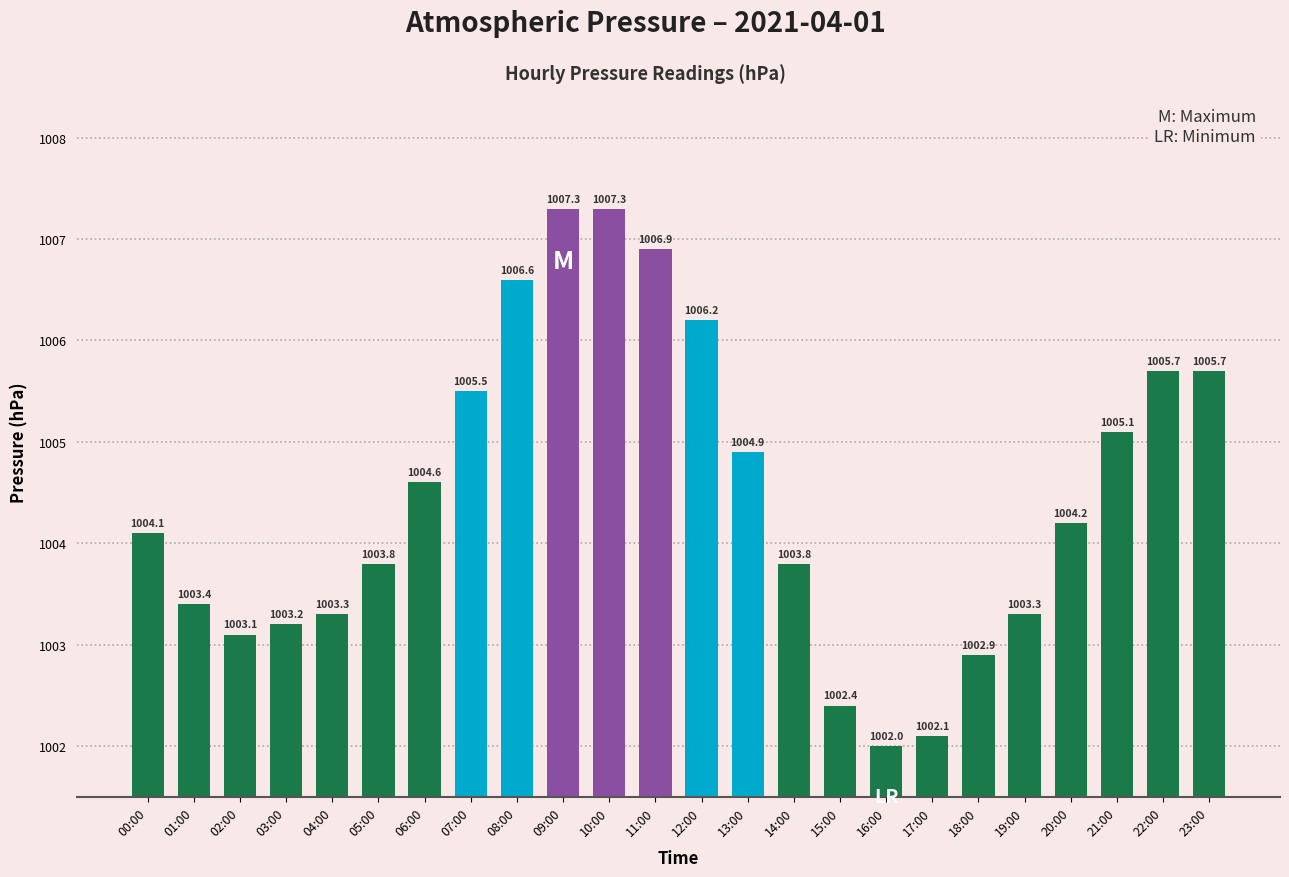

What position from the left is 21:00?

22